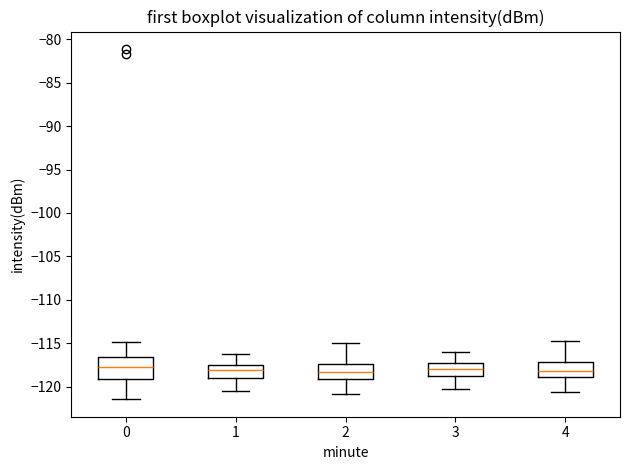

Comparing the boxes themselves (not the whiskers), which one is the tallest?

0